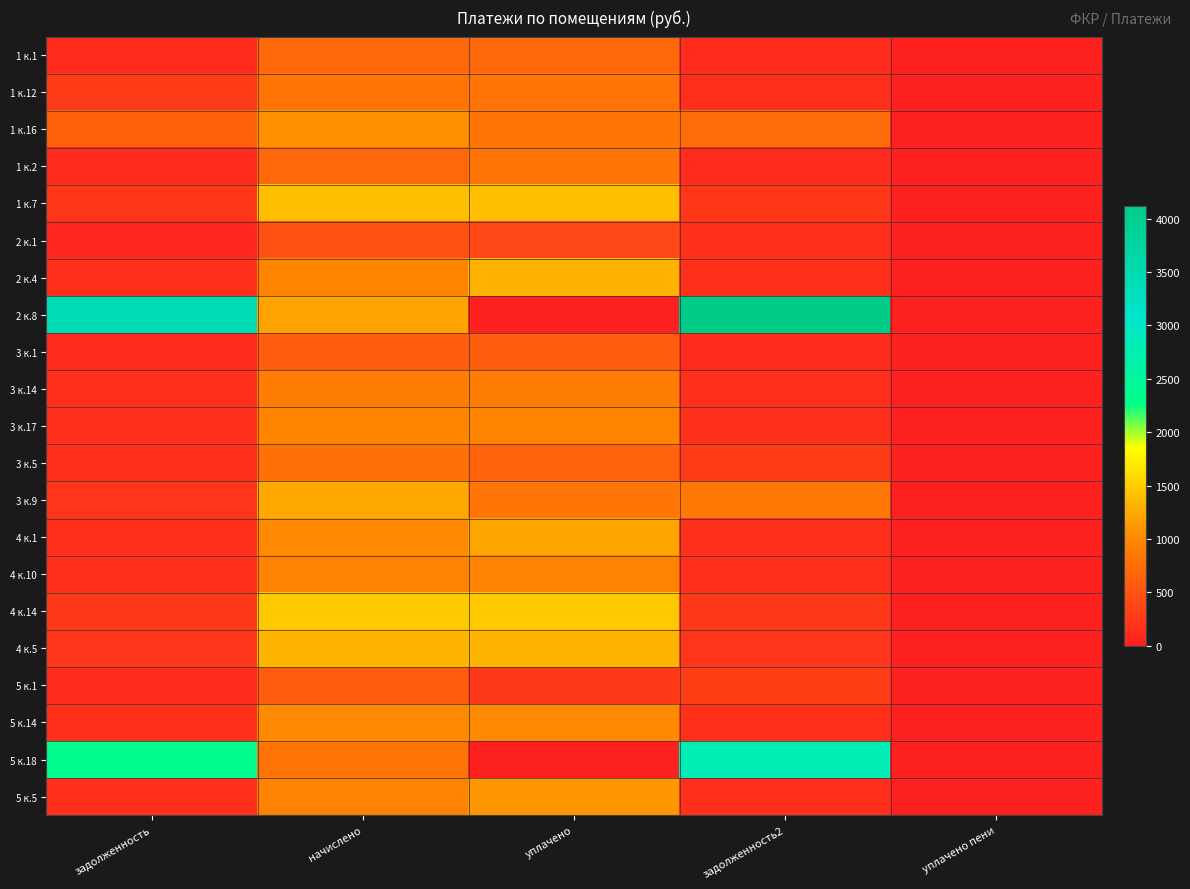

Which series has the largest total across all categories?

2 к.8